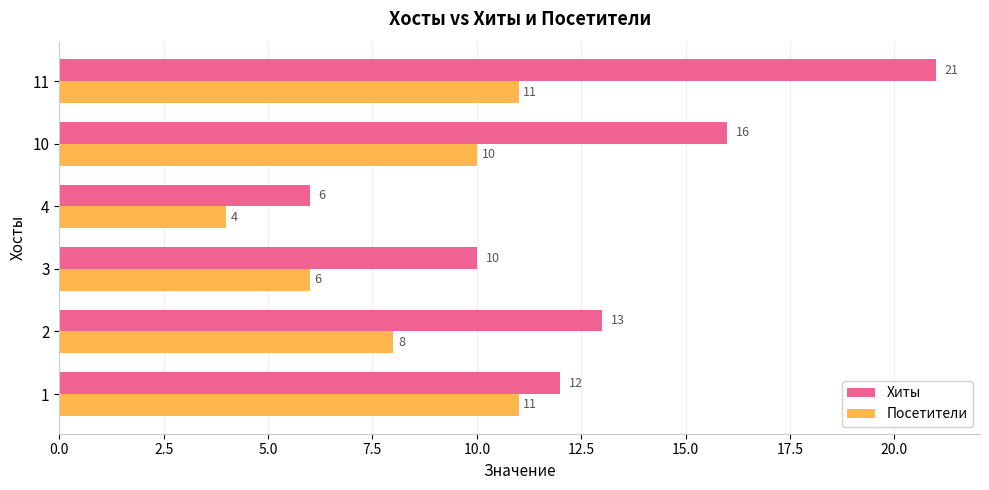

At which category is the sum across all series the highest?

11